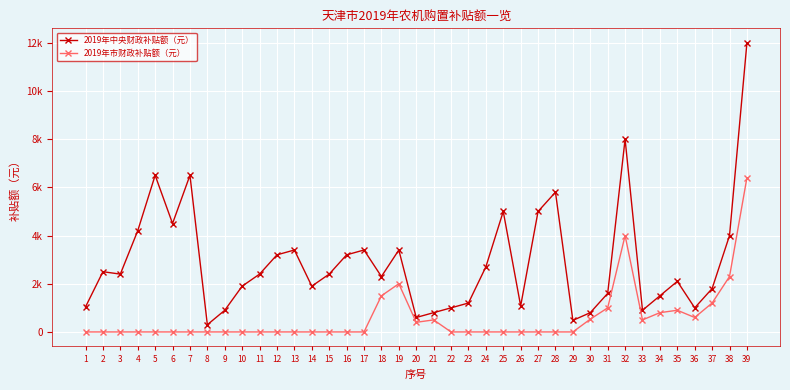

Which label corresponds to the largest value in the chart?

39